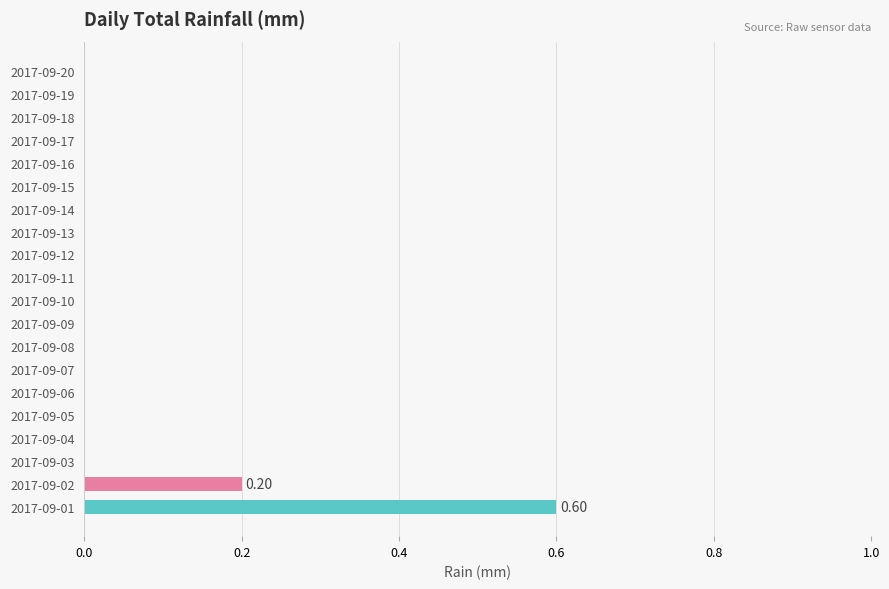

Are the bars grouped side by side (vs. stacked)?

No